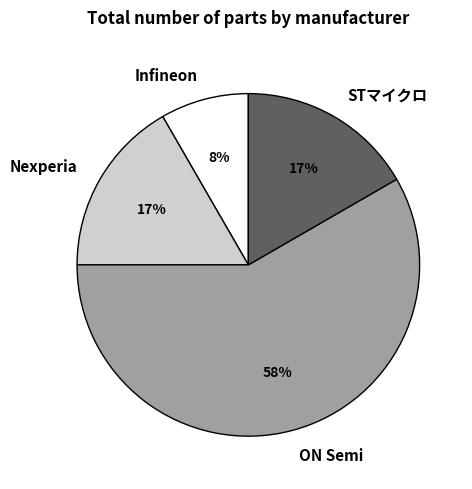

To the nearest percent, what is the average slice percentage?

25%